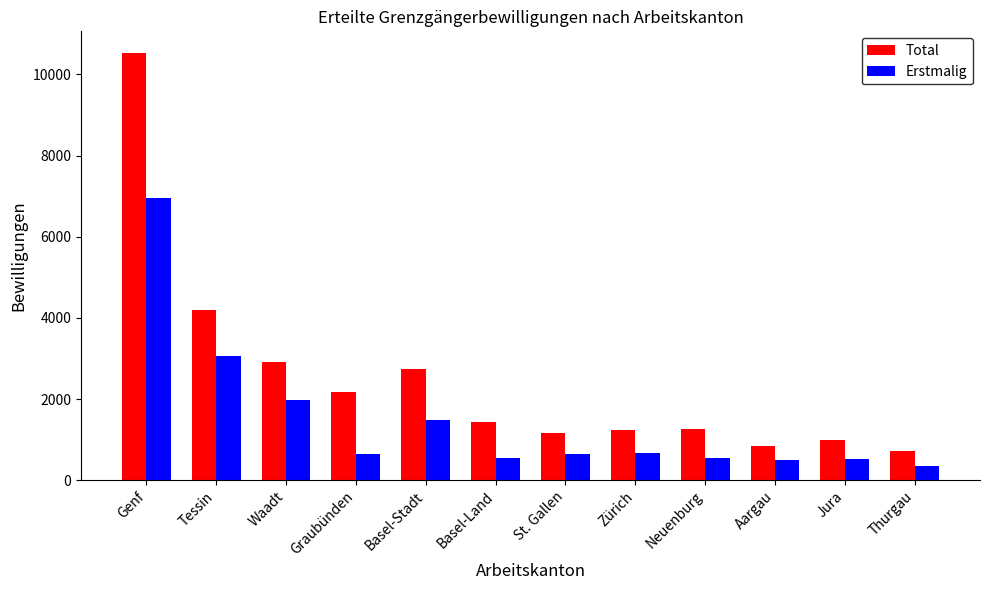

What is the value of the Erstmalig bar at the 4th from the left?

645